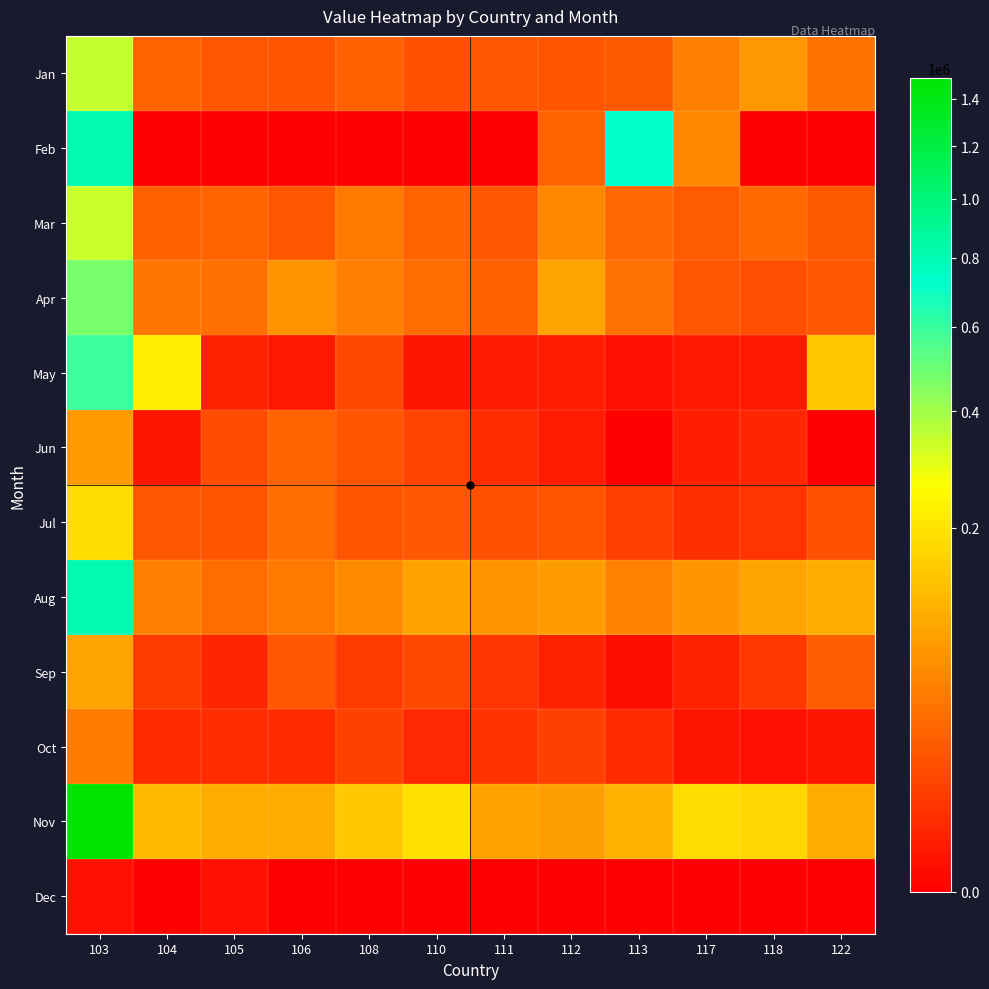

Which series has the widest spread of values?

Nov